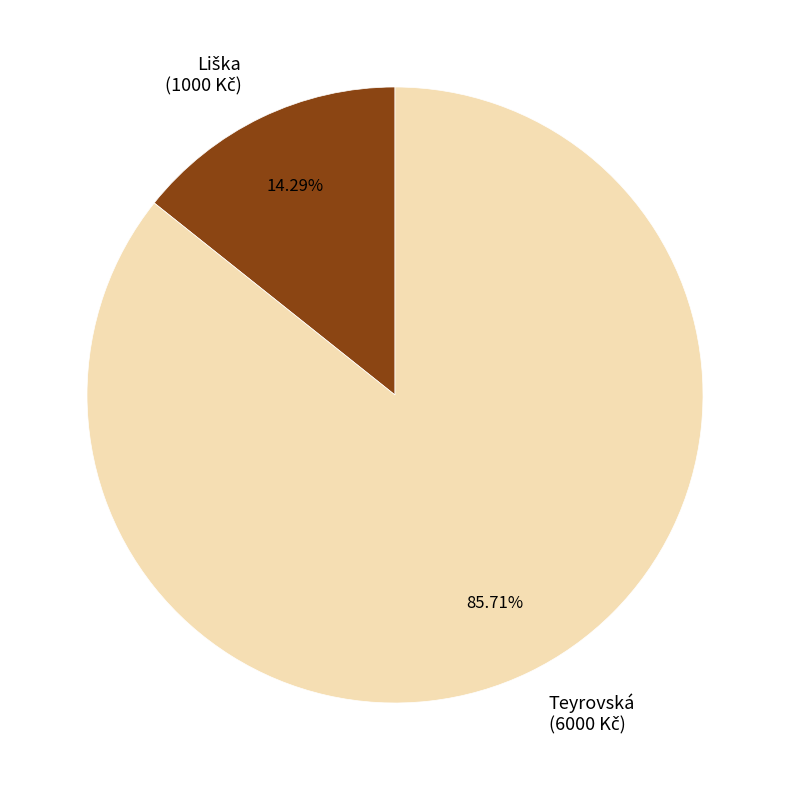

Is there a majority slice in this chart?

Yes